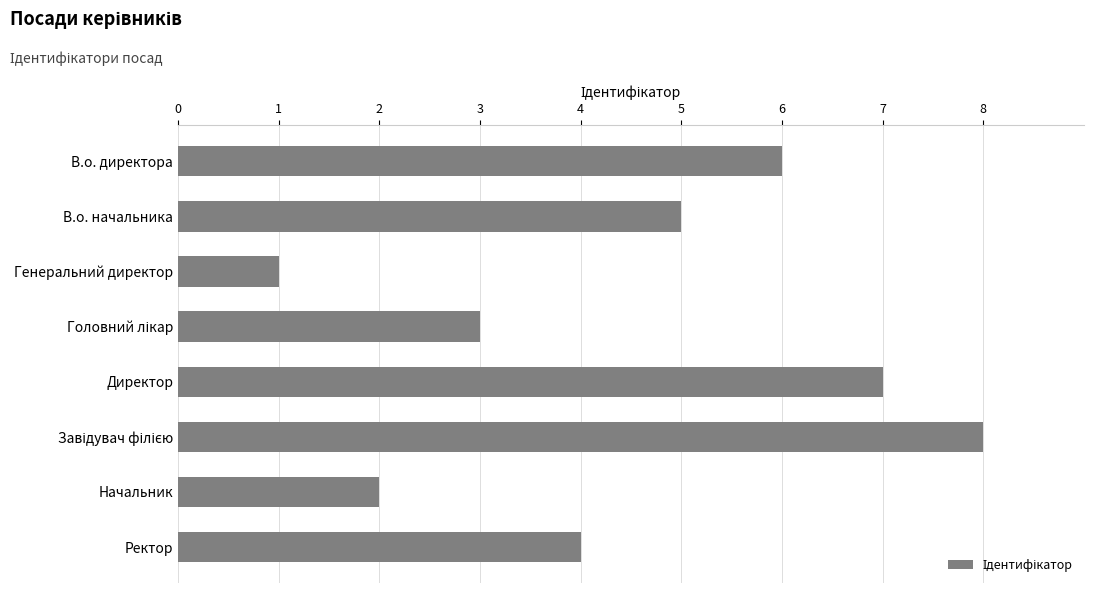

Reading top to bottom, extract all data points from this chart.

6	5	1	3	7	8	2	4